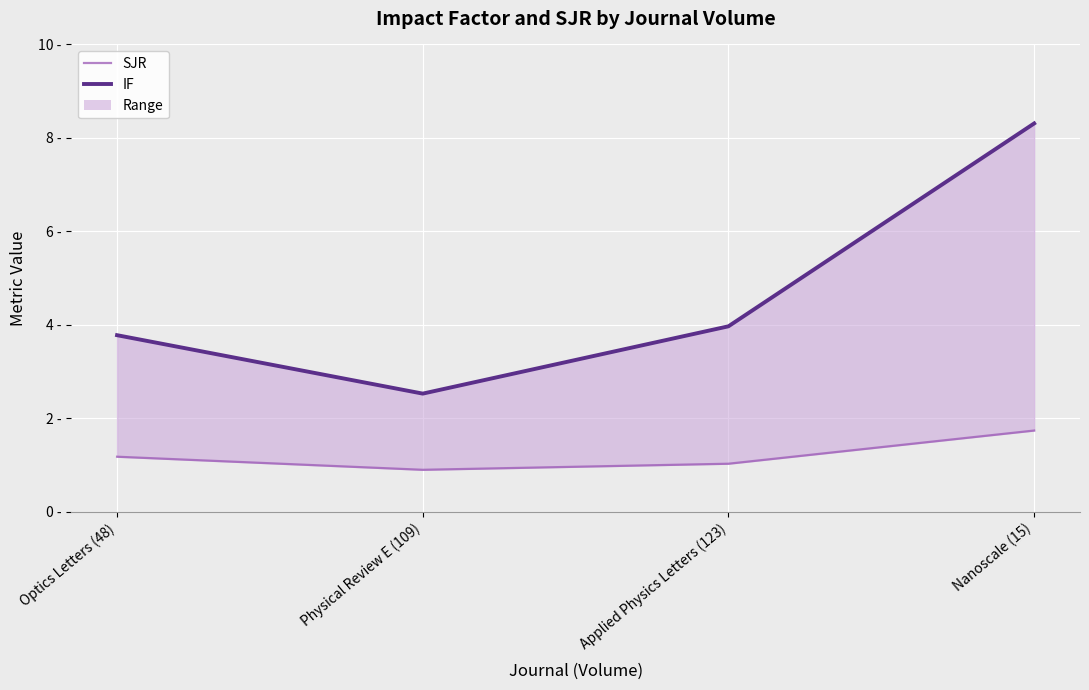

What is the label of the 4th point from the right?

Optics Letters (48)